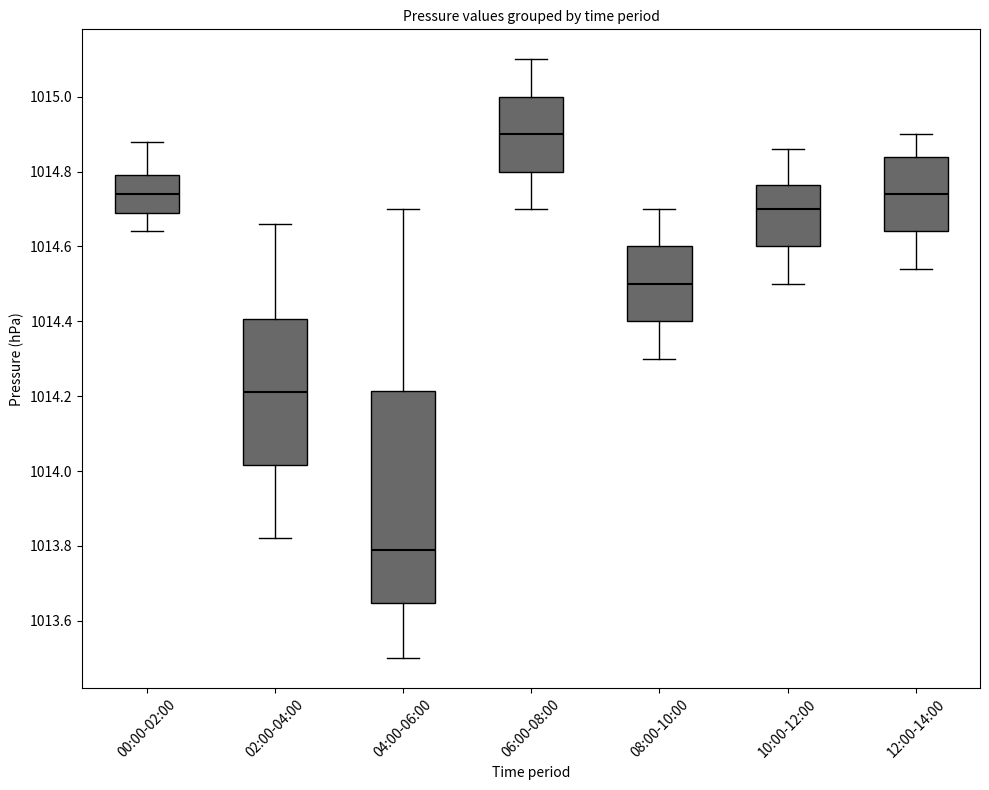

Reading left to right, transcribe this box plot: for each box, give where its median line is, the range the box spans, and where its two whiskers end, as read against the y-axis. The values are not printed on the chart, so give them approximately, as read against the axis.

00:00-02:00: median 1014.74, box 1014.70 to 1014.80, whiskers 1014.64 to 1014.88
02:00-04:00: median 1014.22, box 1014.02 to 1014.40, whiskers 1013.82 to 1014.66
04:00-06:00: median 1013.80, box 1013.64 to 1014.22, whiskers 1013.50 to 1014.70
06:00-08:00: median 1014.90, box 1014.80 to 1015.00, whiskers 1014.70 to 1015.10
08:00-10:00: median 1014.50, box 1014.40 to 1014.60, whiskers 1014.30 to 1014.70
10:00-12:00: median 1014.70, box 1014.60 to 1014.76, whiskers 1014.50 to 1014.86
12:00-14:00: median 1014.74, box 1014.64 to 1014.84, whiskers 1014.54 to 1014.90